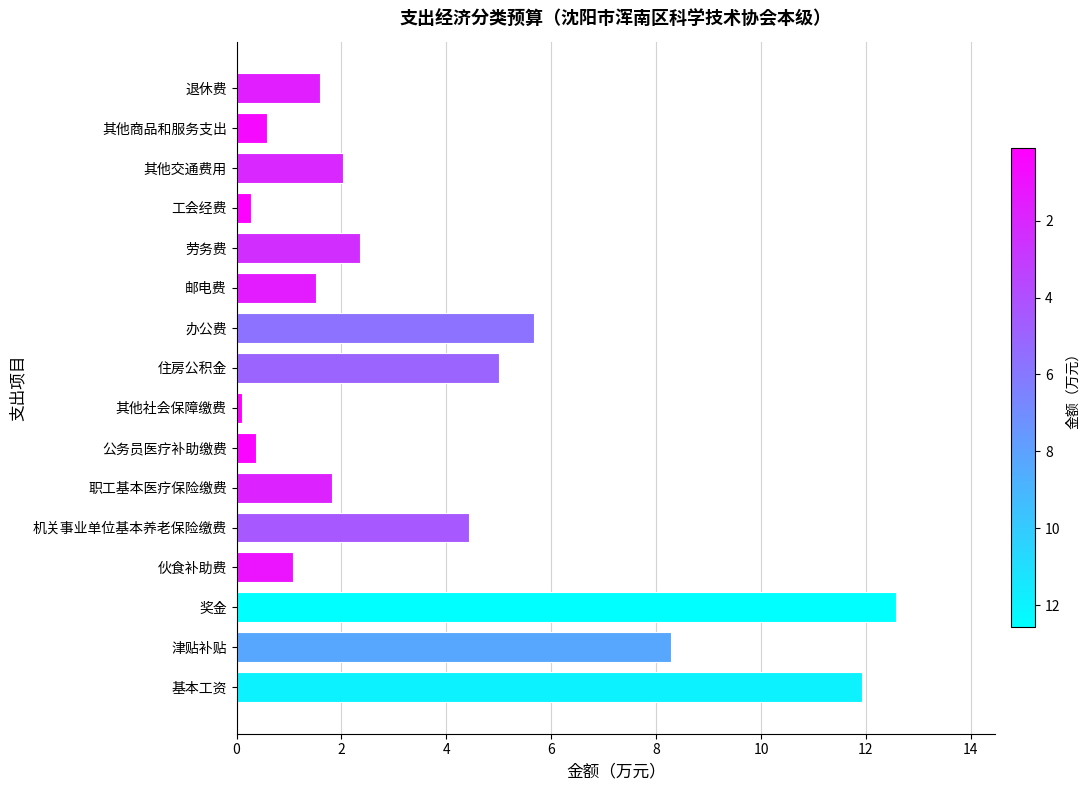

Which category has the highest value across all series?

奖金